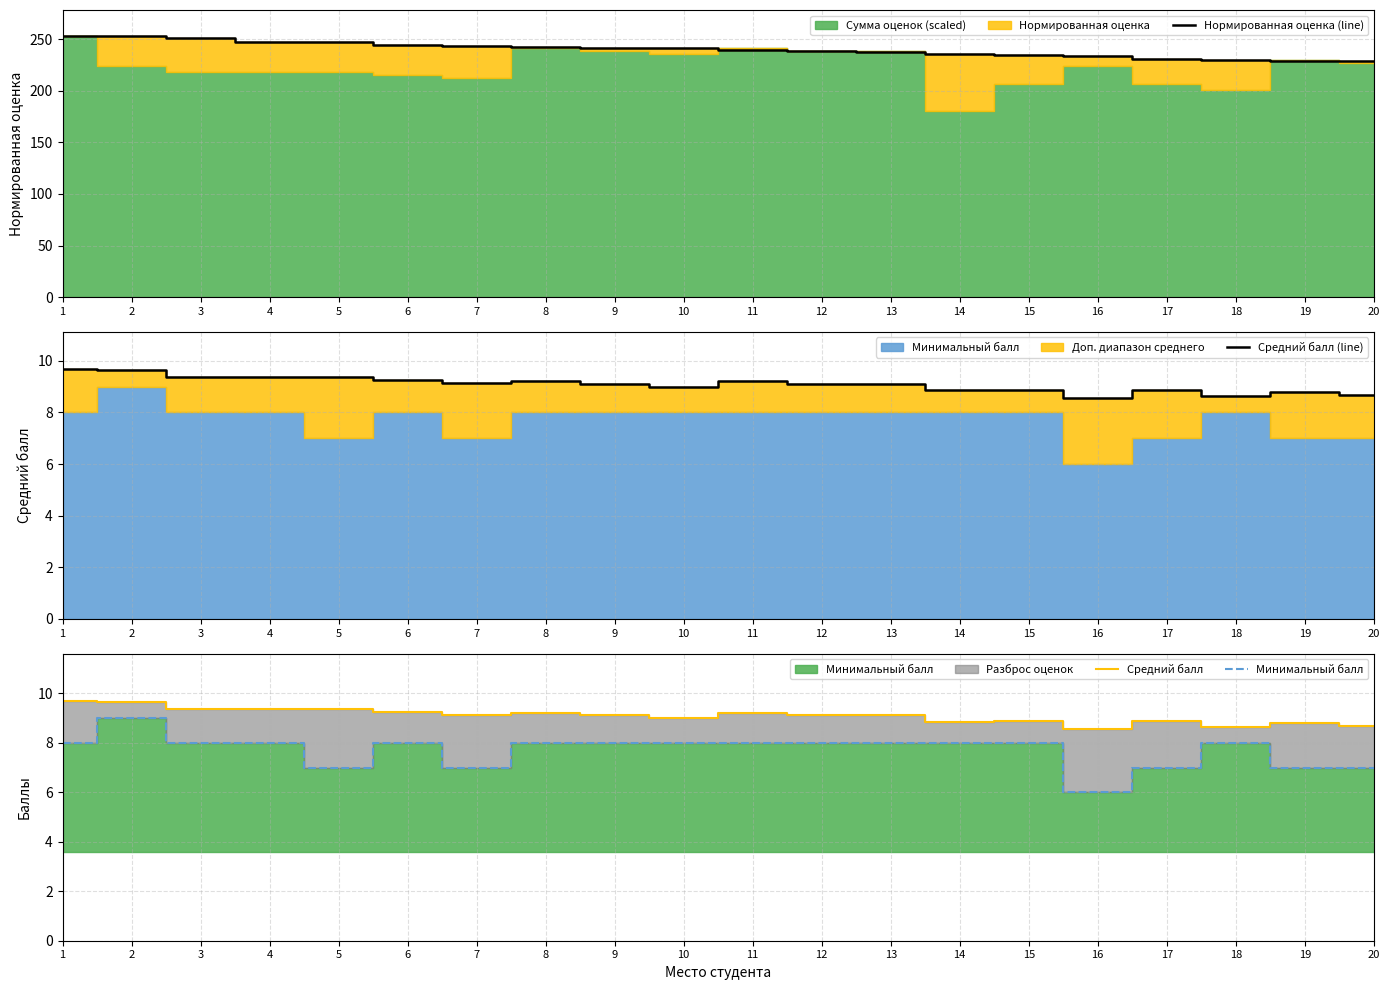

What is the difference between the maximum and minimum values in the Средний балл series?

1.1